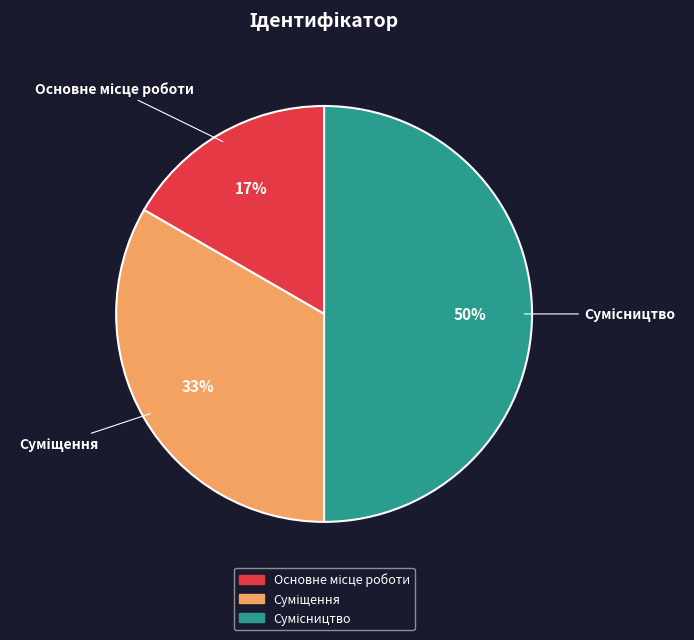

To the nearest percent, what is the difference between the largest and smallest slice percentages?

33%